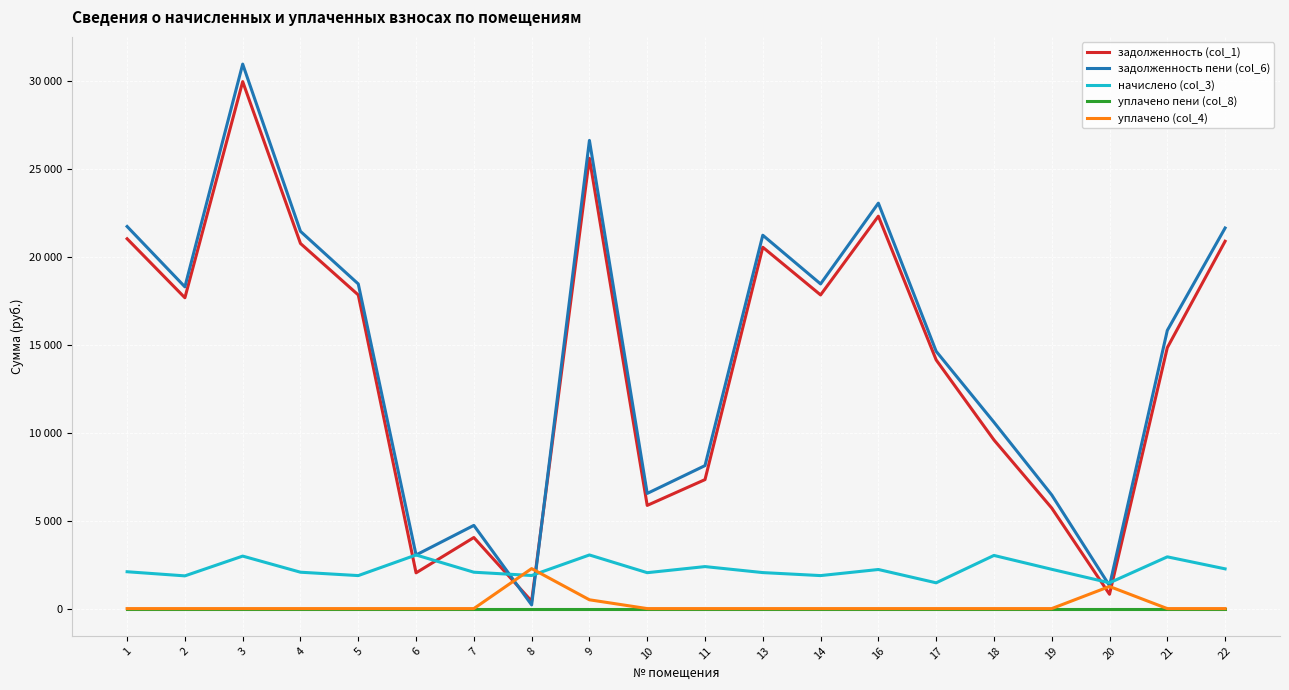

Is this an area chart (filled region under the line)?

No